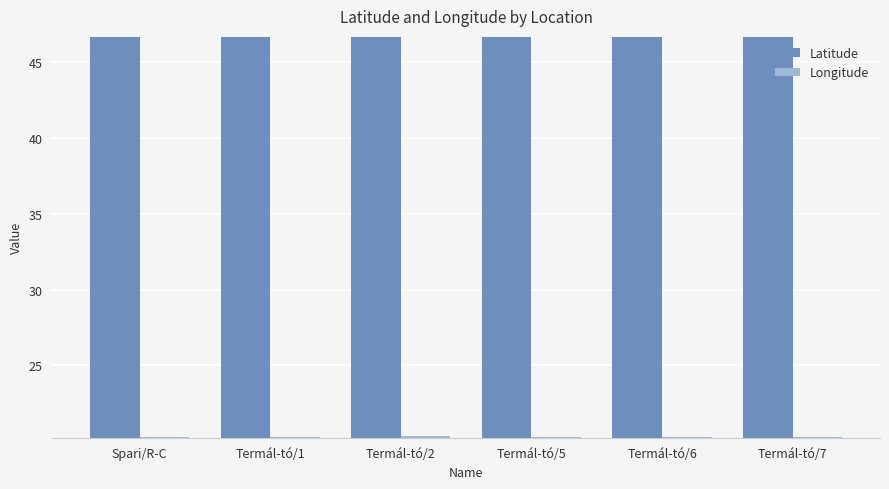

What is the sum of all Longitude values?

121.8